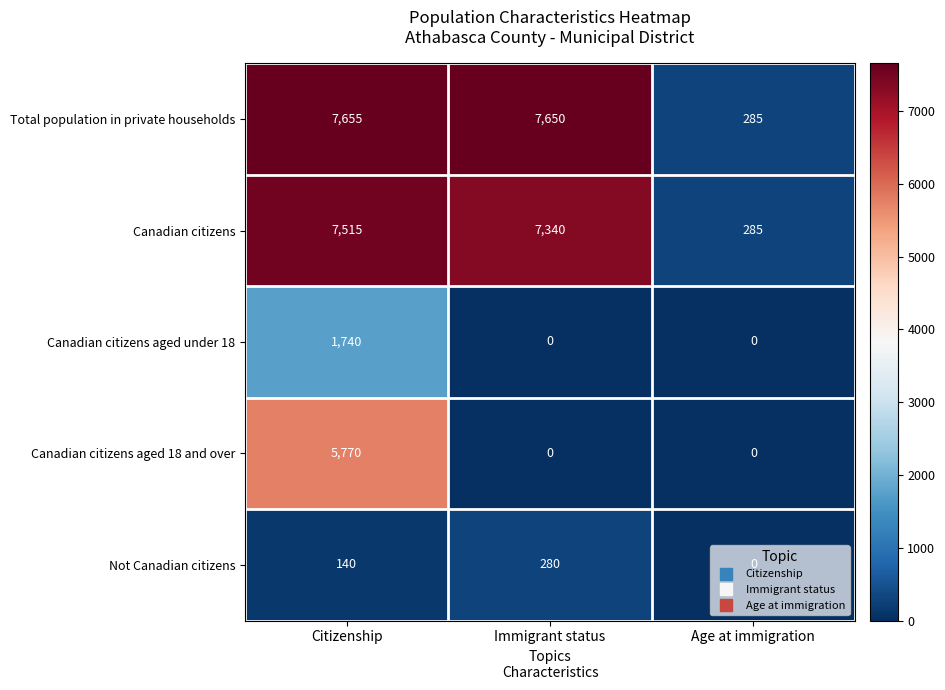

How many data points in Canadian citizens are less than 7340?

1